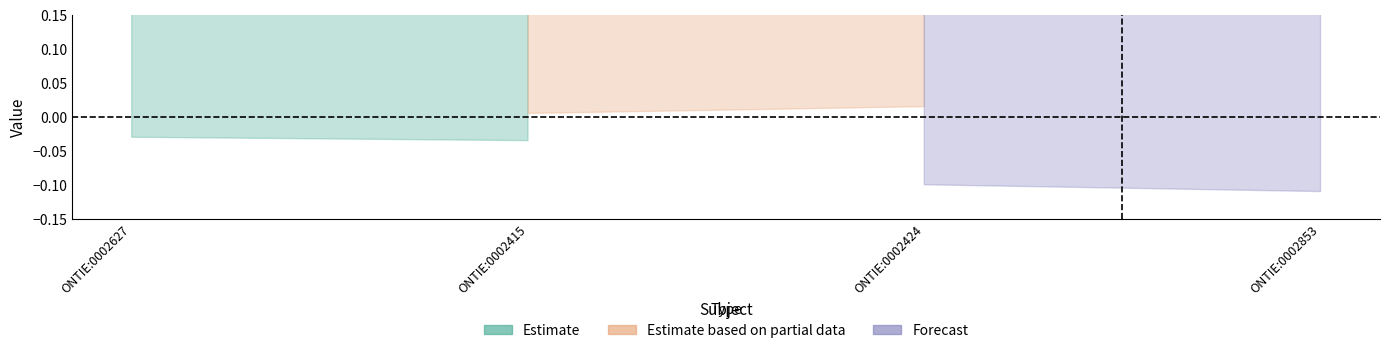

Which series has the widest spread of values?

Estimate